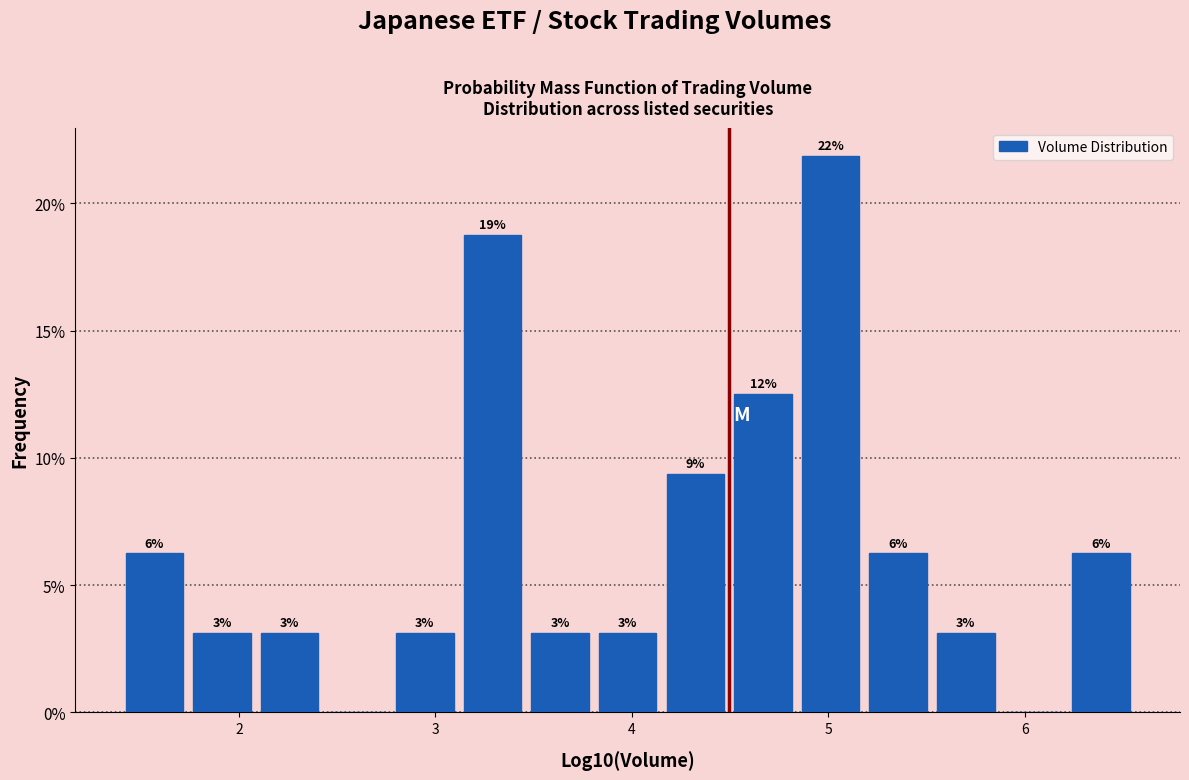

Read against the x-axis, roughly where is the centre of the tallest bar?

5.0